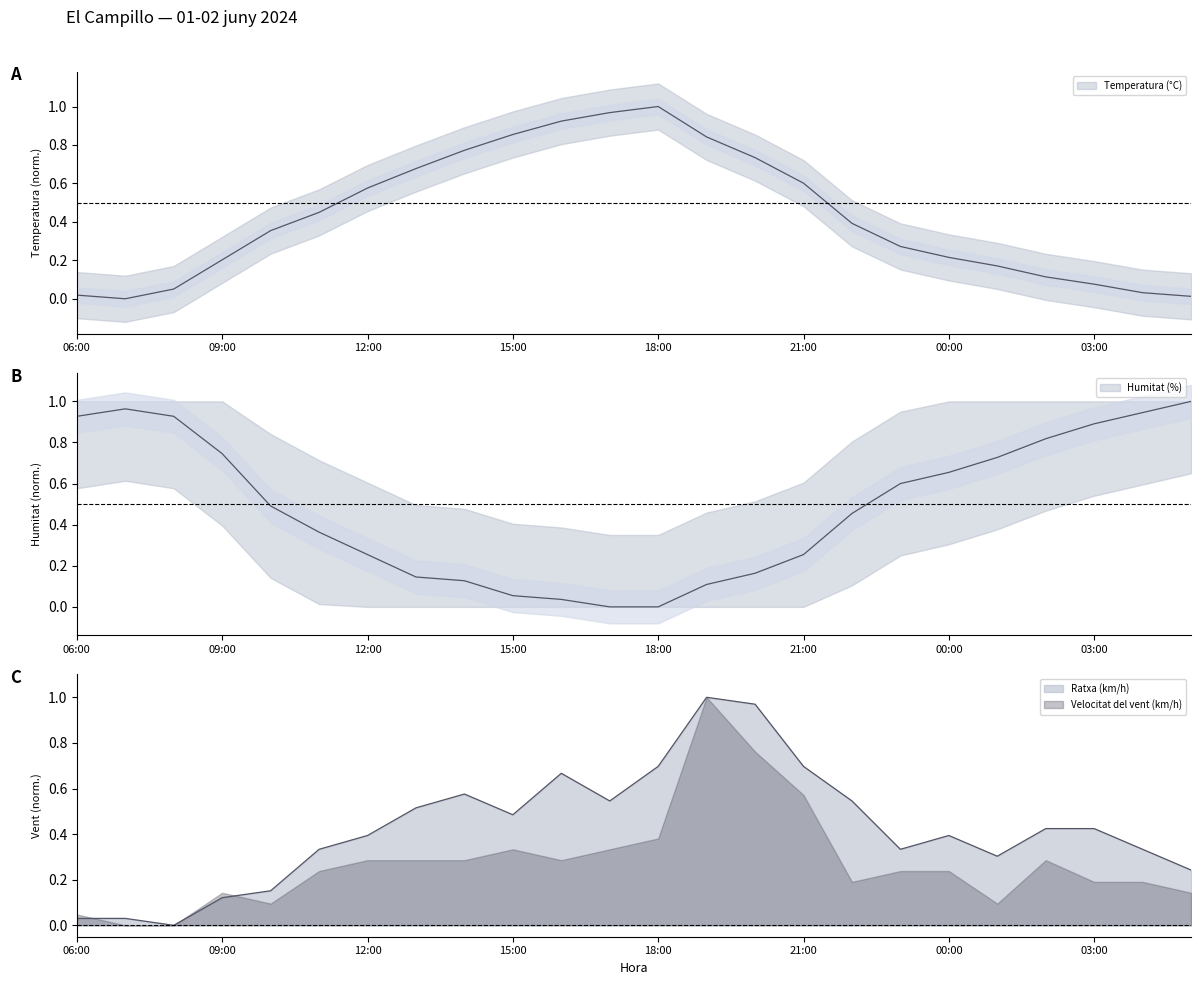

Which series changed the most between 06:00 and 10:00?

Humitat (%)